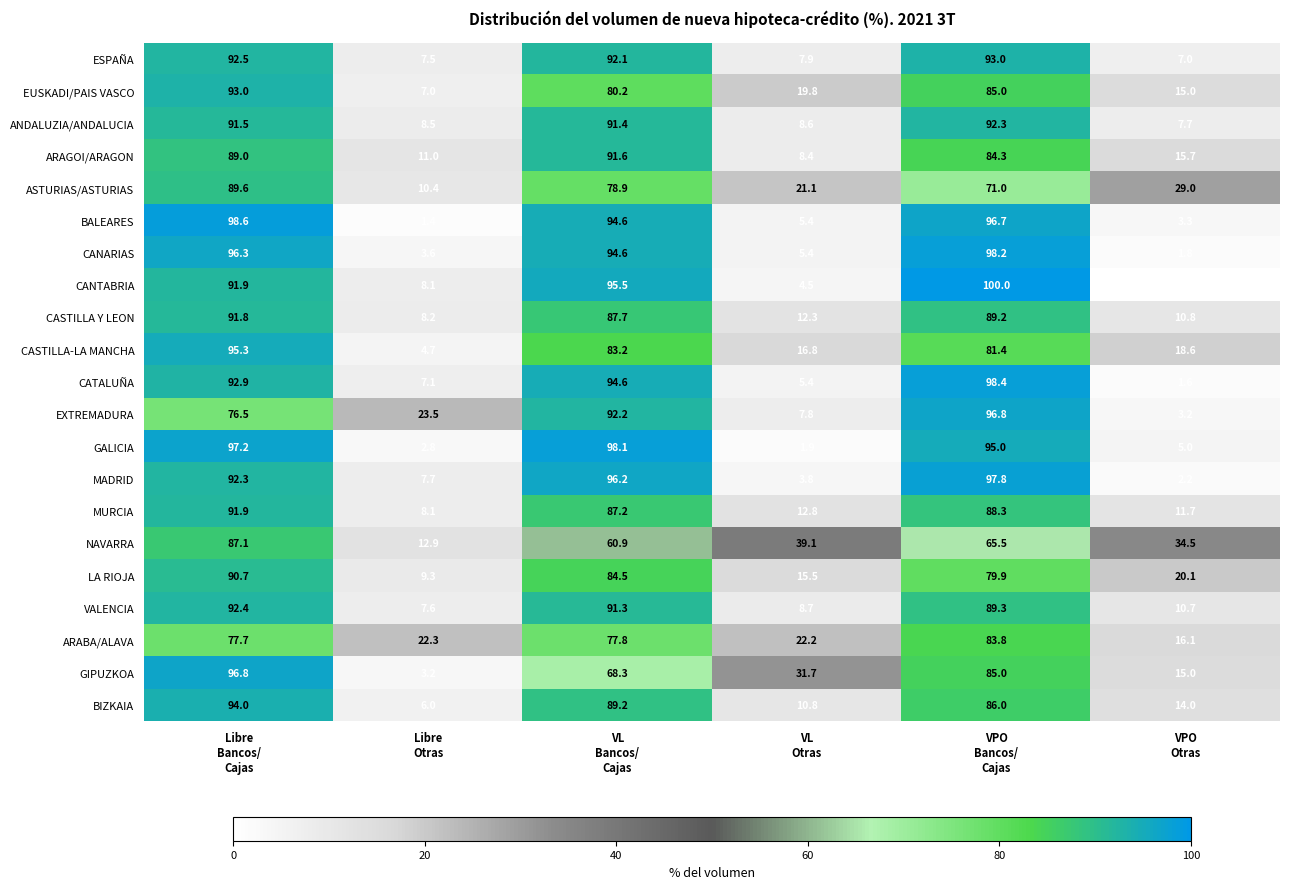

What is the sum of all EXTREMADURA values?

300.0